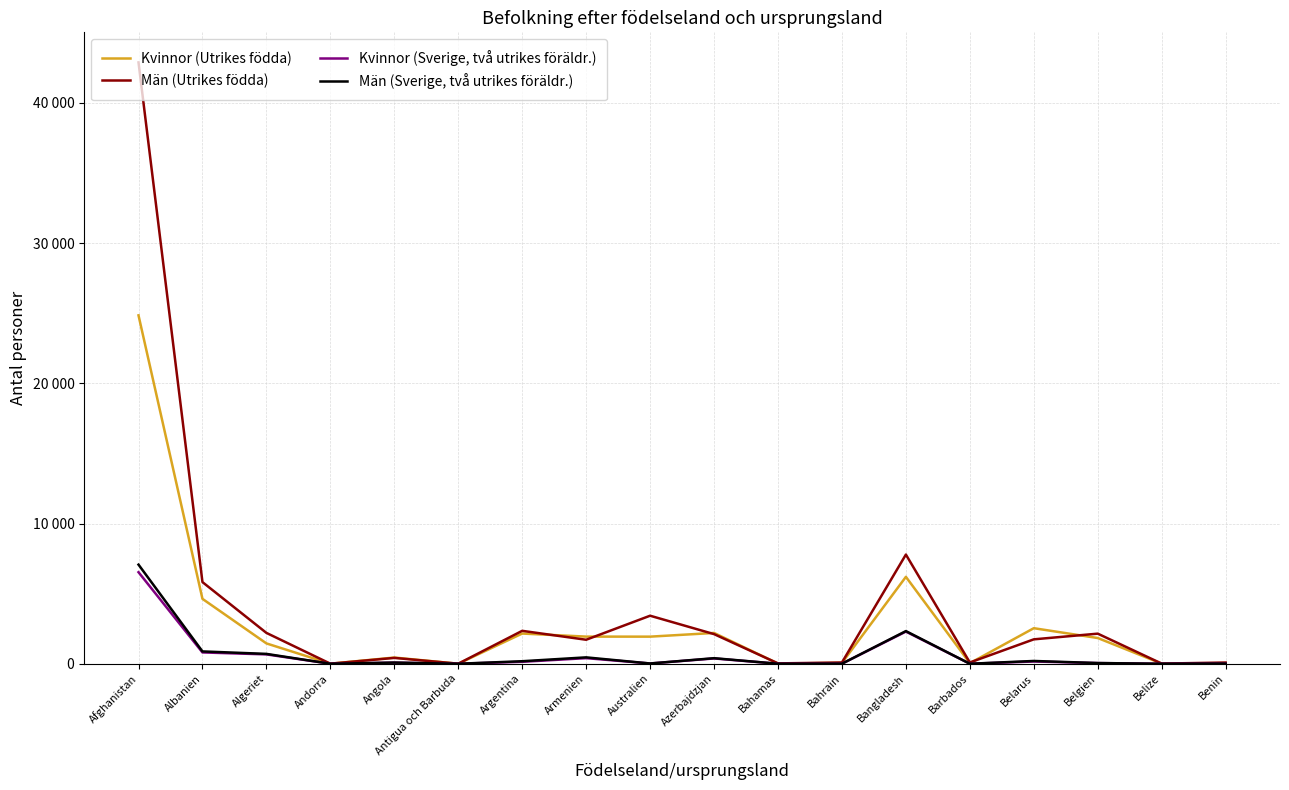

Read the Män (Utrikes födda) value at Bahrain.

90